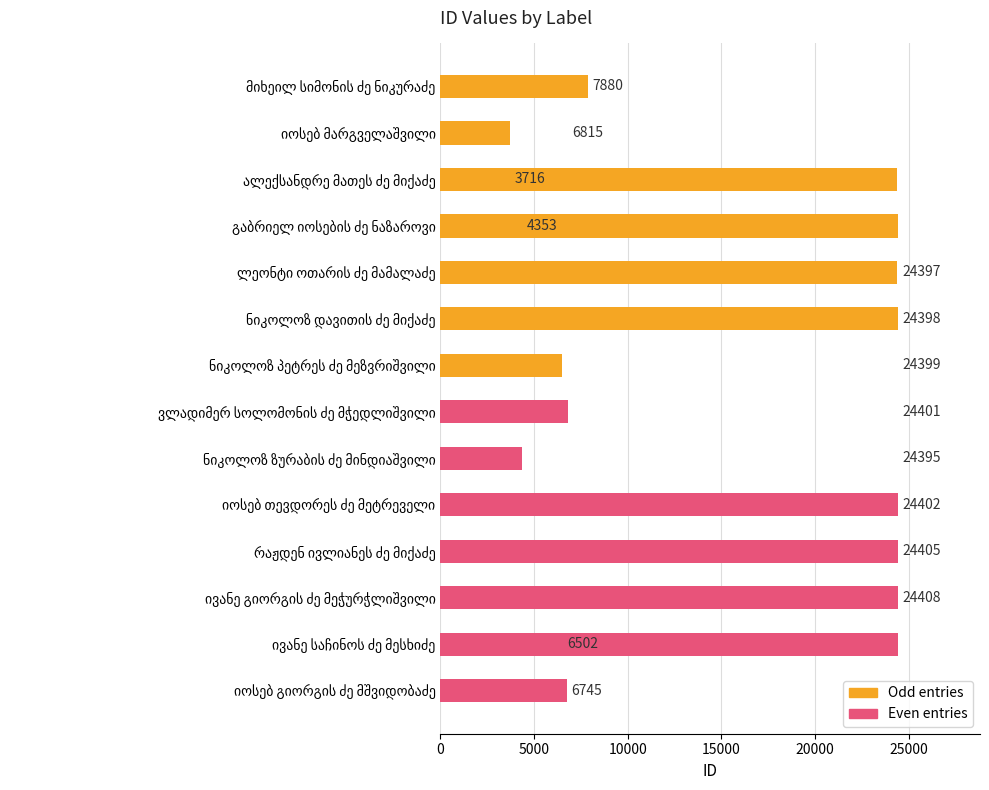

Does the chart contain any negative values?

No